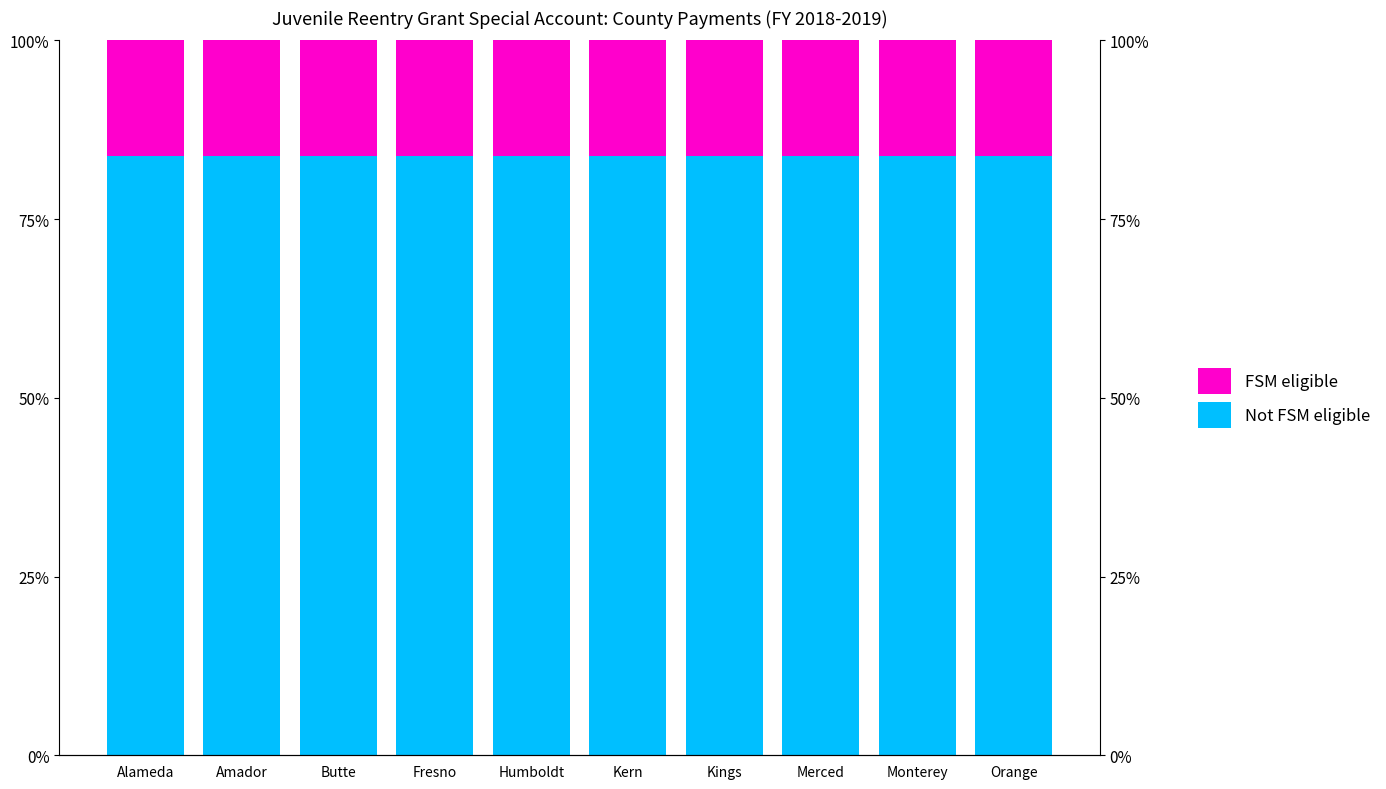

Is it true that Not FSM eligible equals 83.9 at Monterey?

True